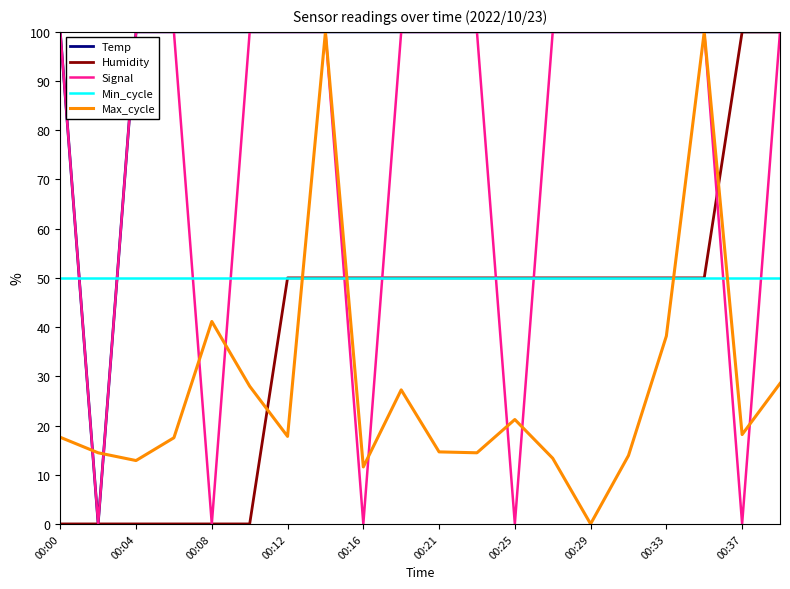

Which series has the largest total across all categories?

Temp